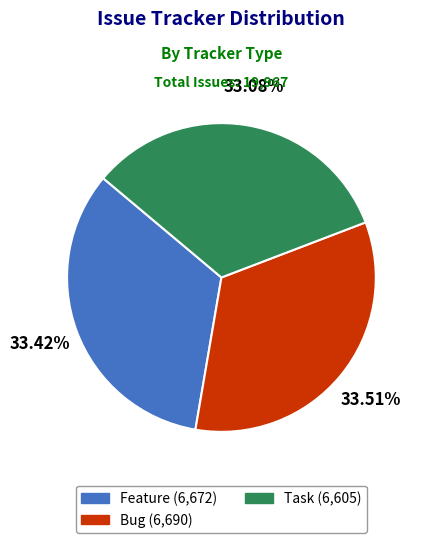

Is there any slice that represents more than half of the pie?

No